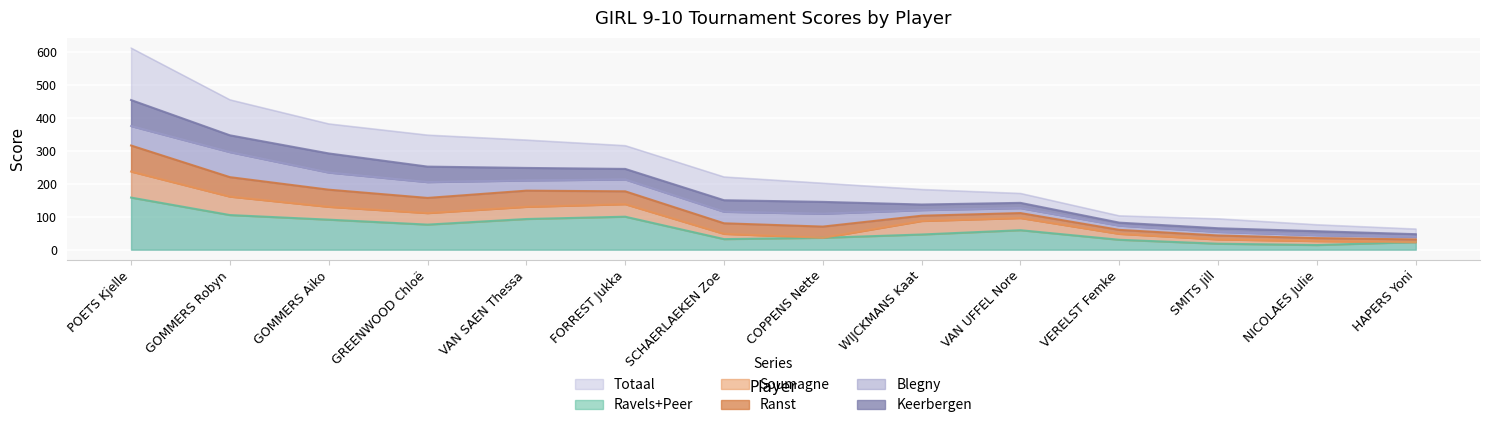

True or false: Ranst and Ravels+Peer cross at least once.

False